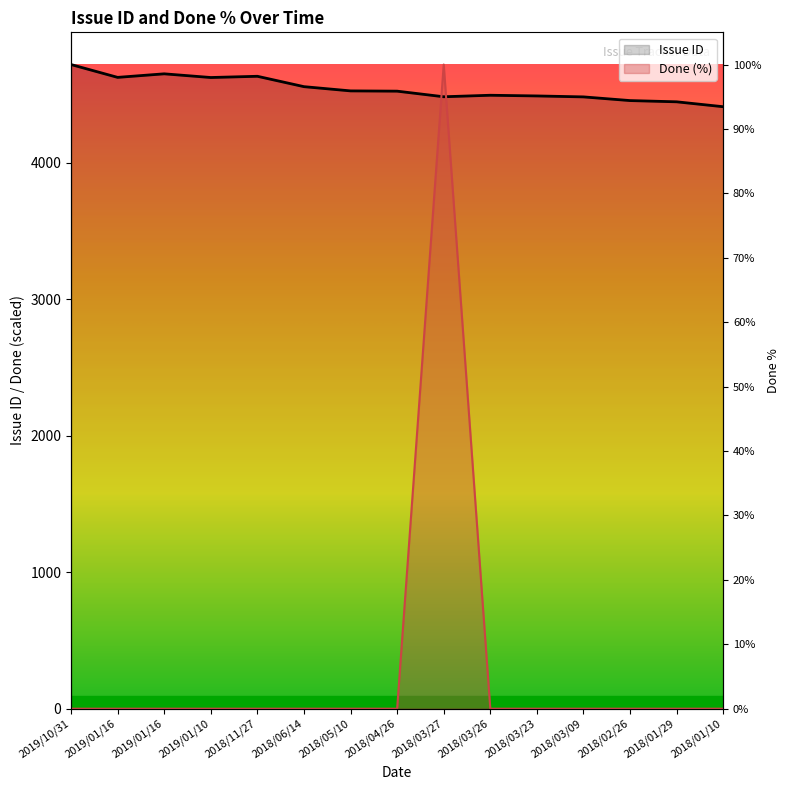

How many data points does each series have?

15